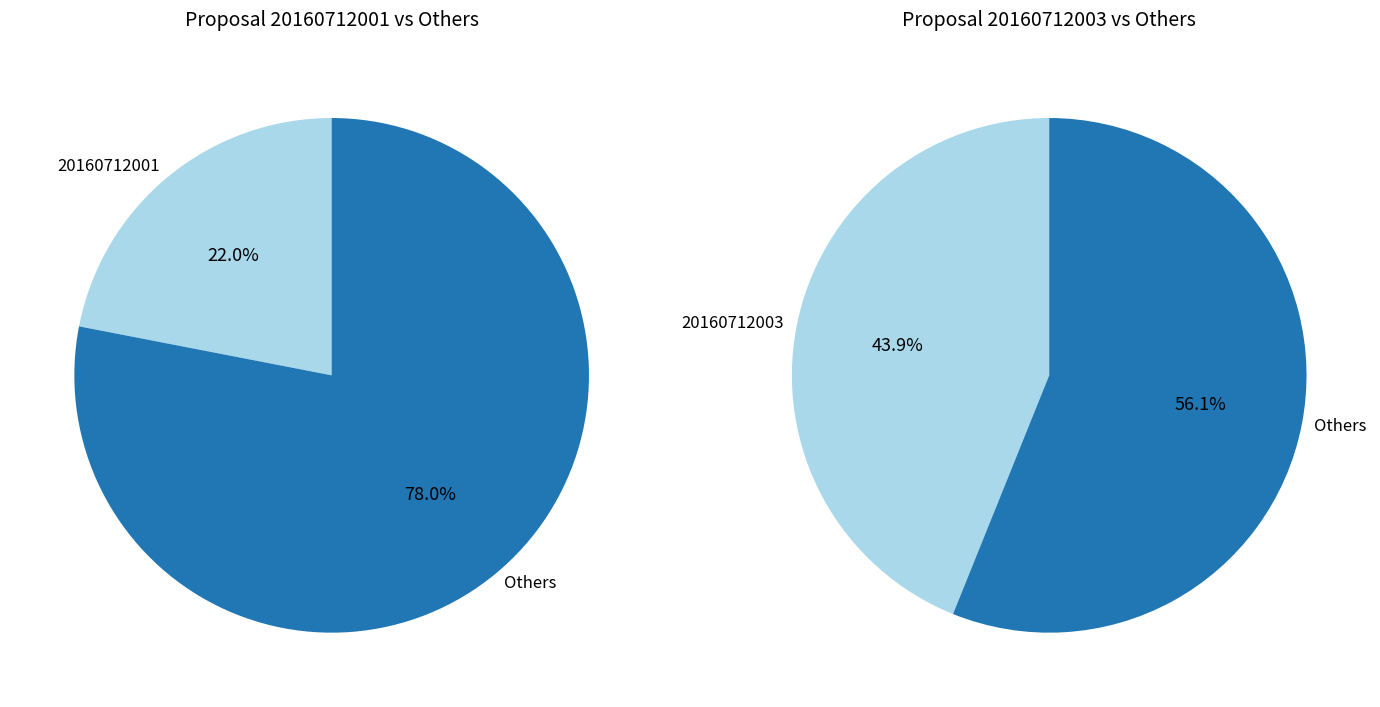

The 20160712003 slice represents 44% of the pie. True or false?

True